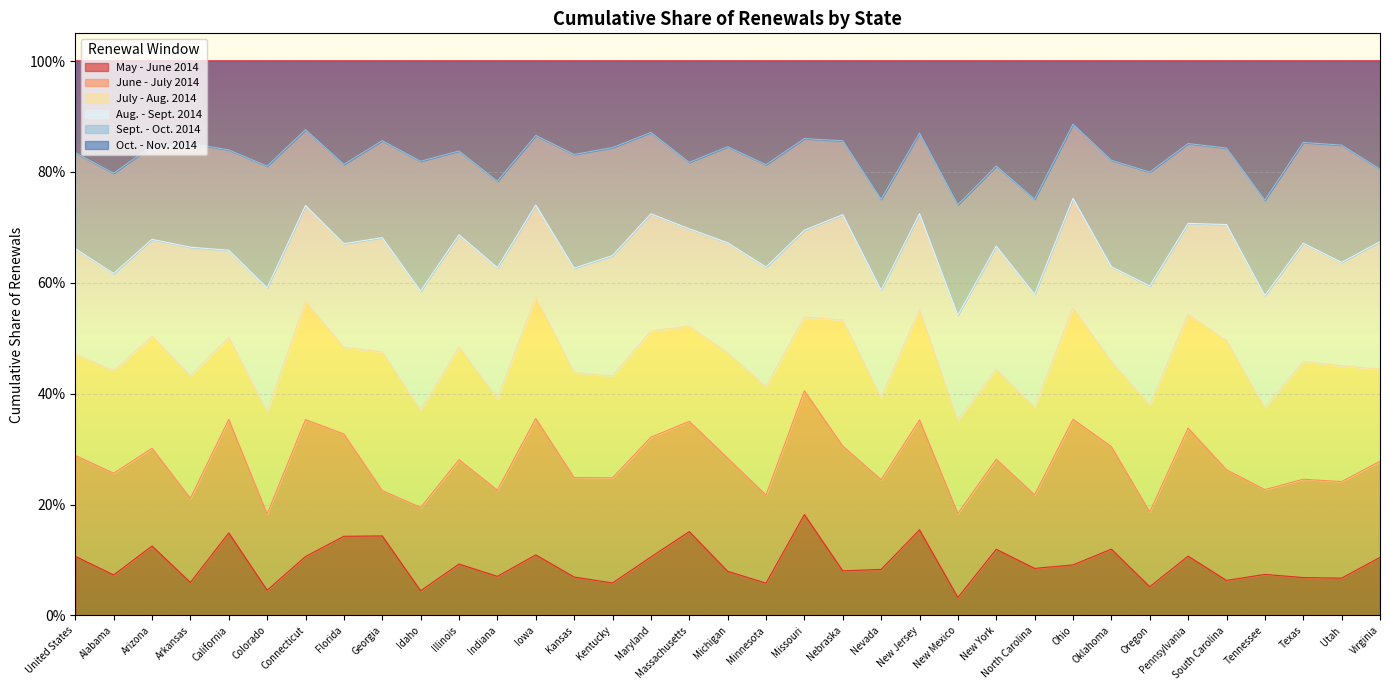

At which category does May - June 2014 reach its first local peak?

Arizona